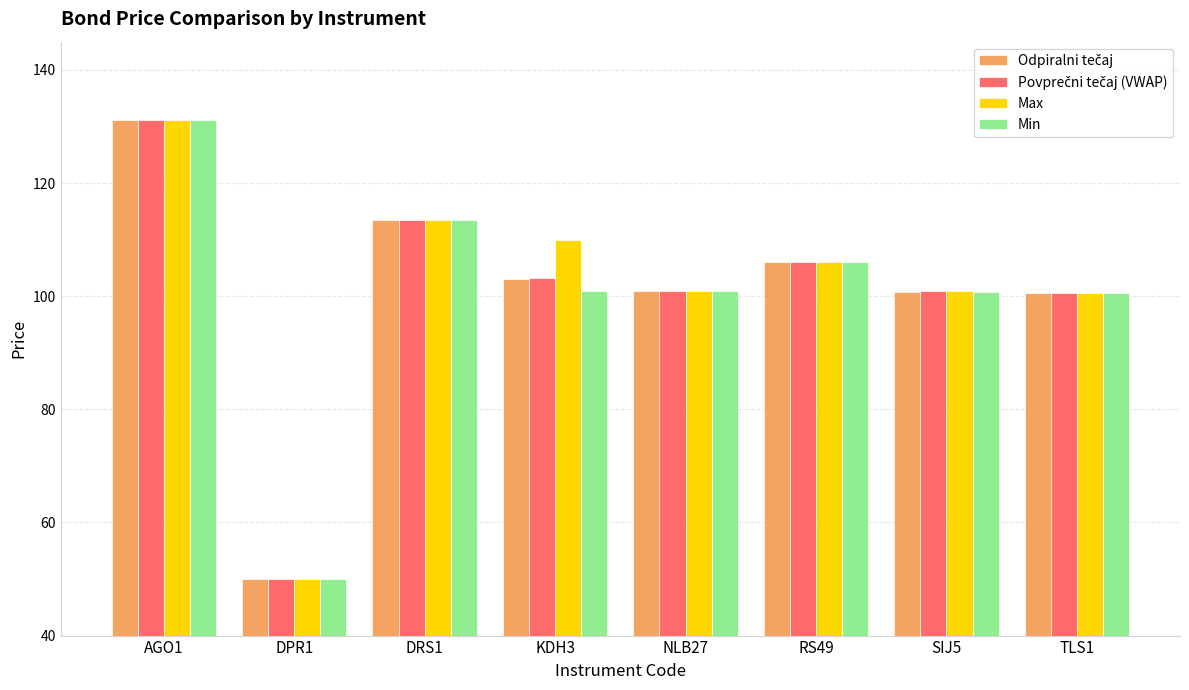

At which label does Min reach its minimum?

DPR1